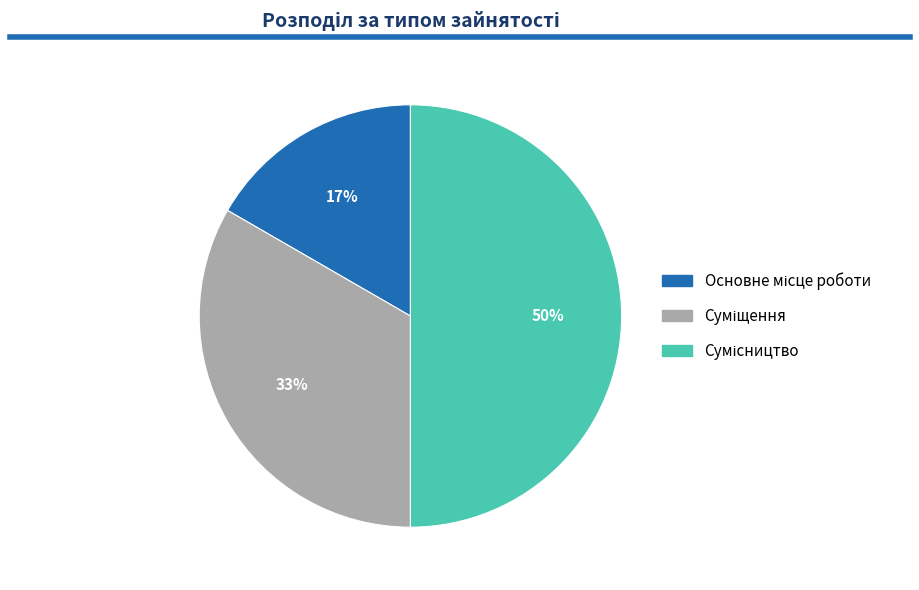

To the nearest percent, what is the difference between the largest and smallest slice percentages?

33%